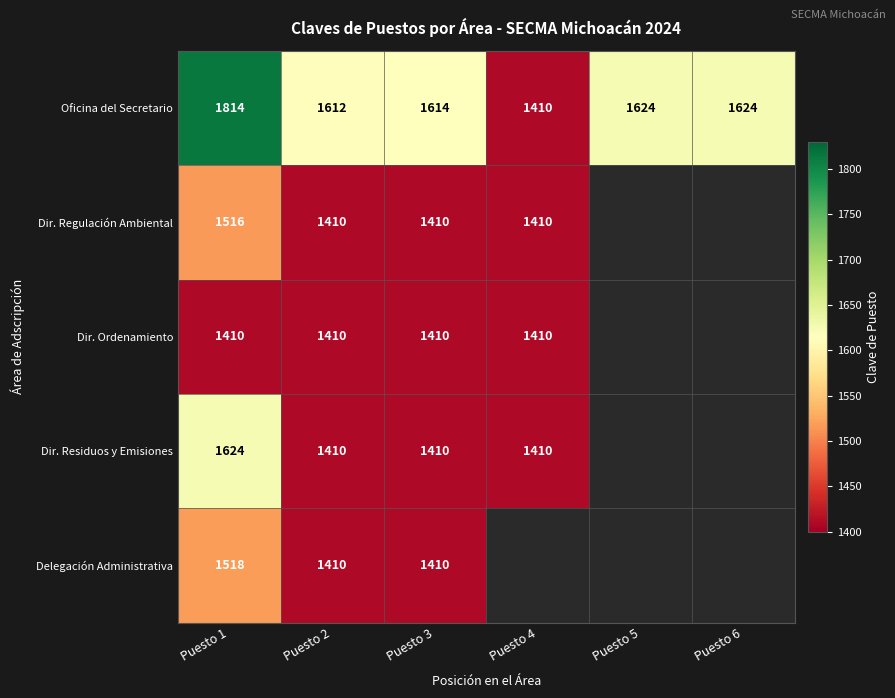

At which label is Oficina del Secretario closest to 1612?

Puesto 2